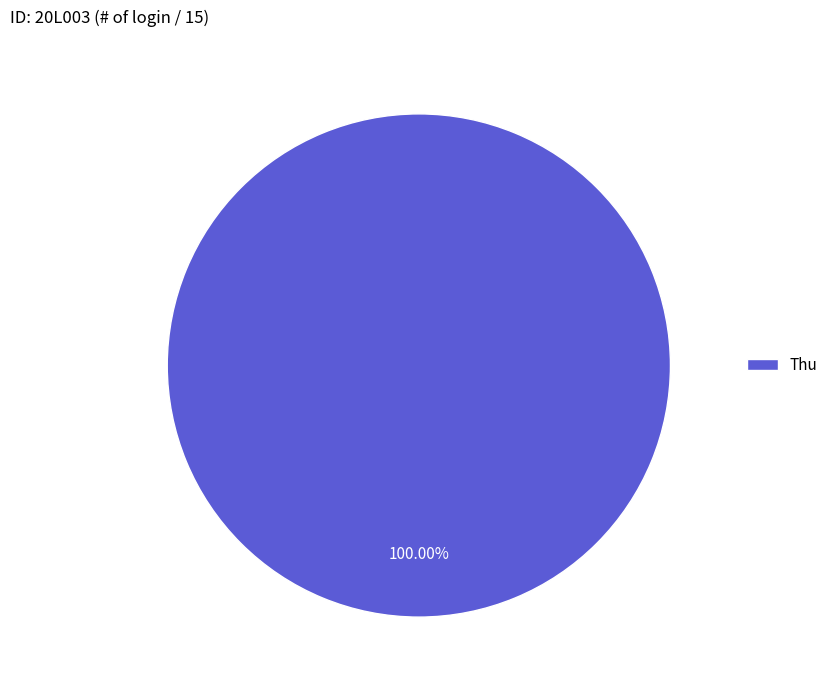

Which category accounts for the majority?

Thu